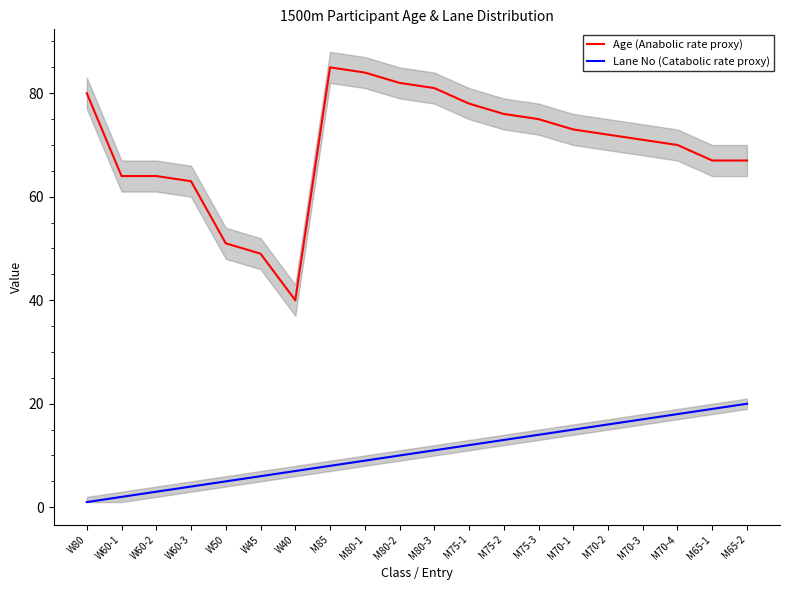

What is the sum of the Lane No (Catabolic rate proxy) values at W50 and M80-3?

16